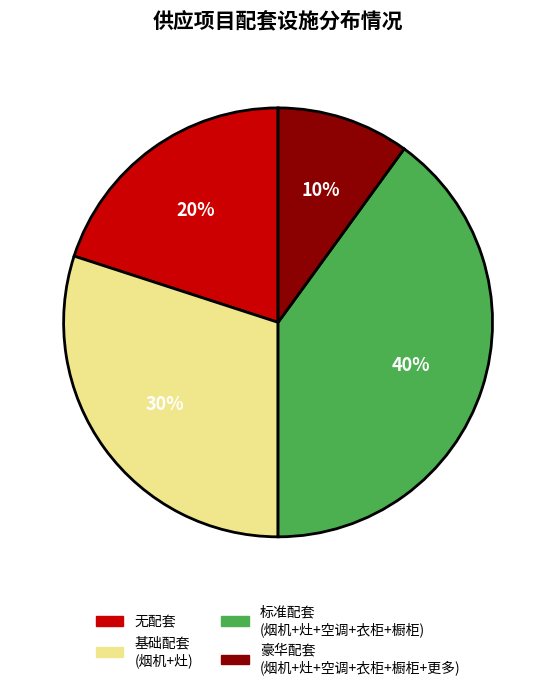

Is the sum of 无配套 and 标准配套 (烟机+灶+空调+衣柜+橱柜) greater than half?

Yes